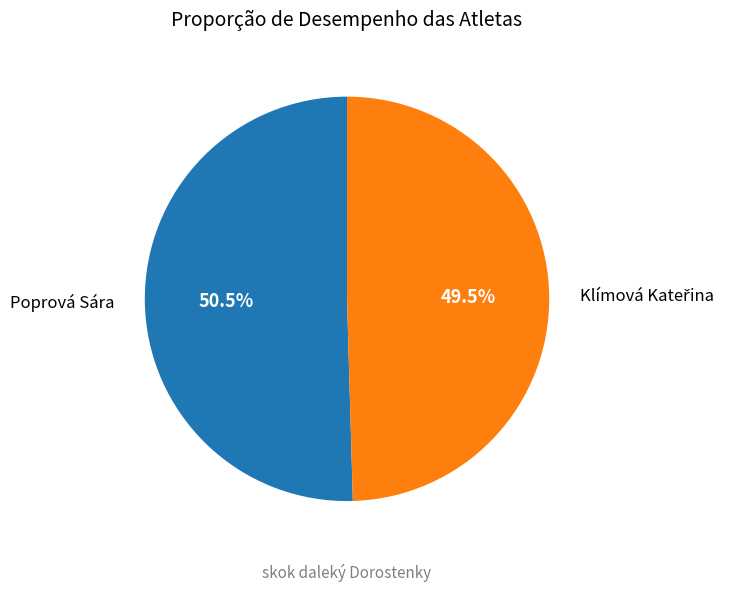

Which category has the biggest portion of the pie?

Poprová Sára